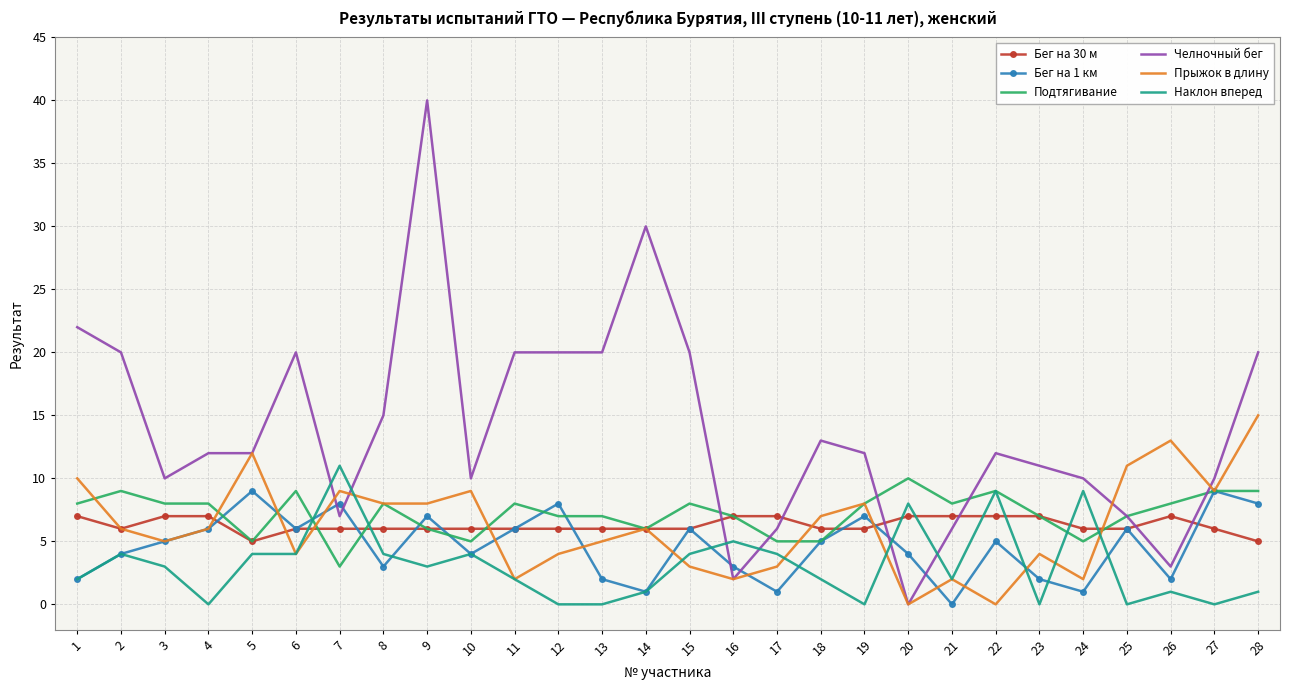

The value of Наклон вперед at 5 is 4. True or false?

True